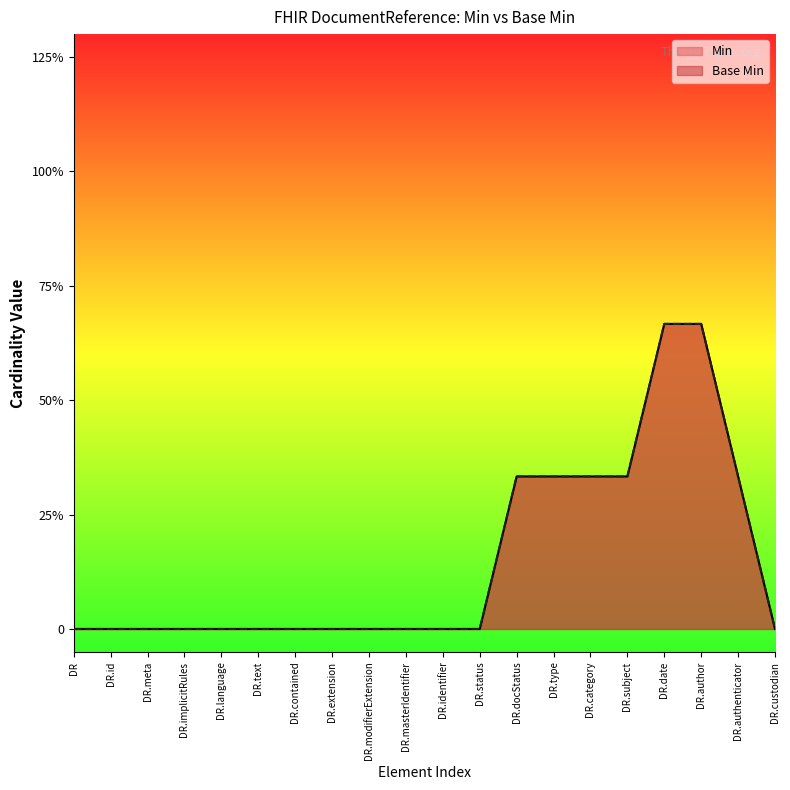

How many lines are shown in the chart?

2